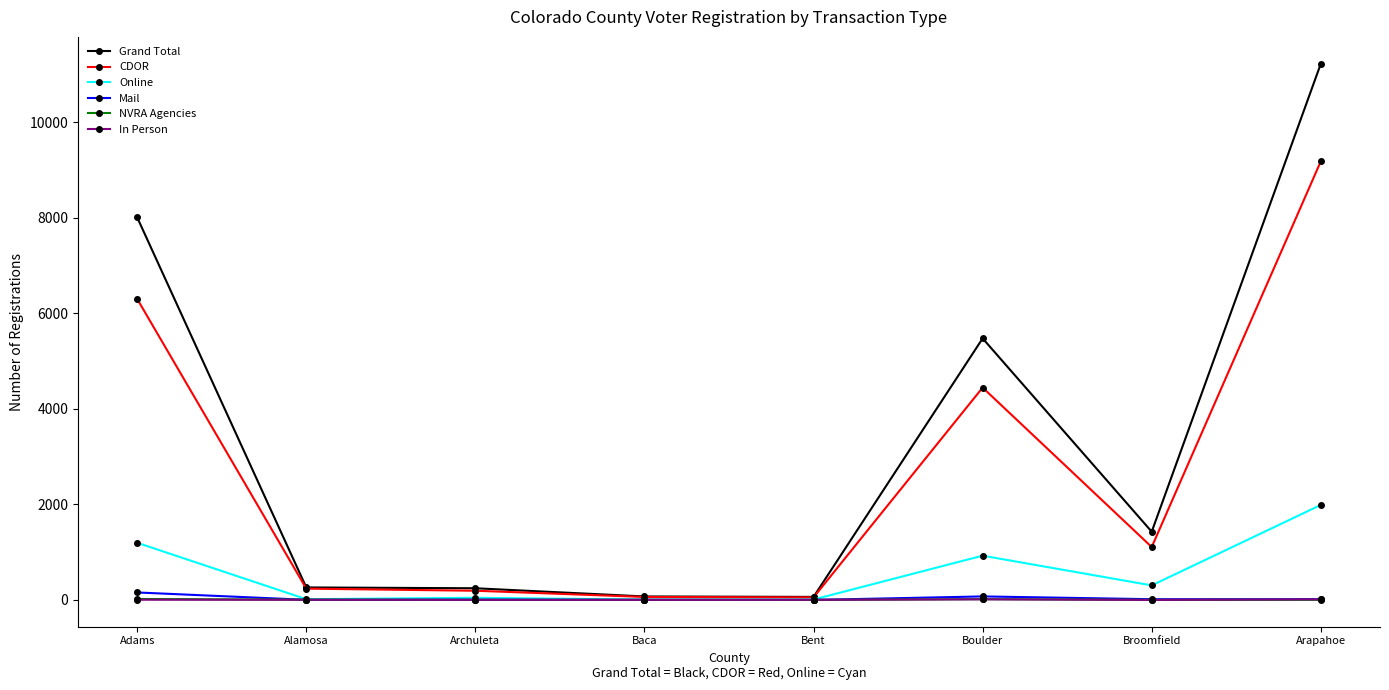

What is the maximum value shown in the chart?

11226